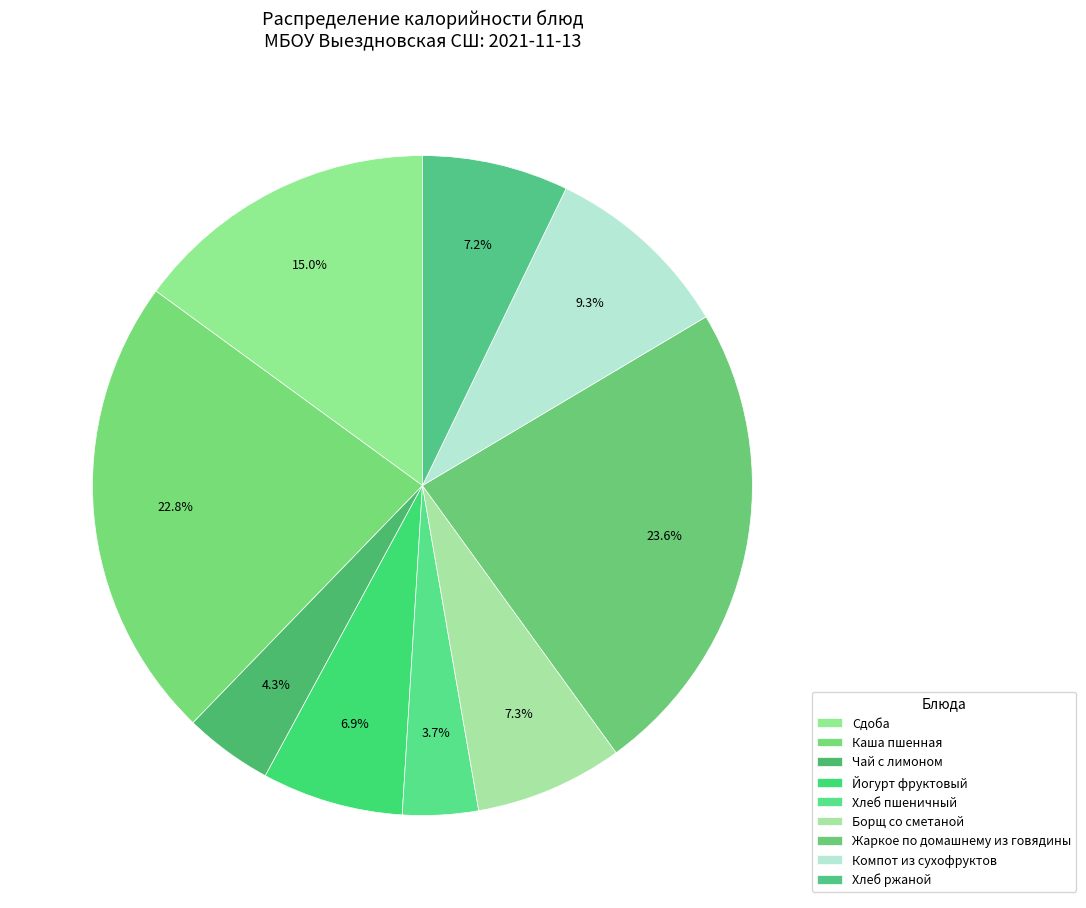

To the nearest percent, what is the combined percentage of Жаркое по домашнему из говядины and Сдоба?

39%